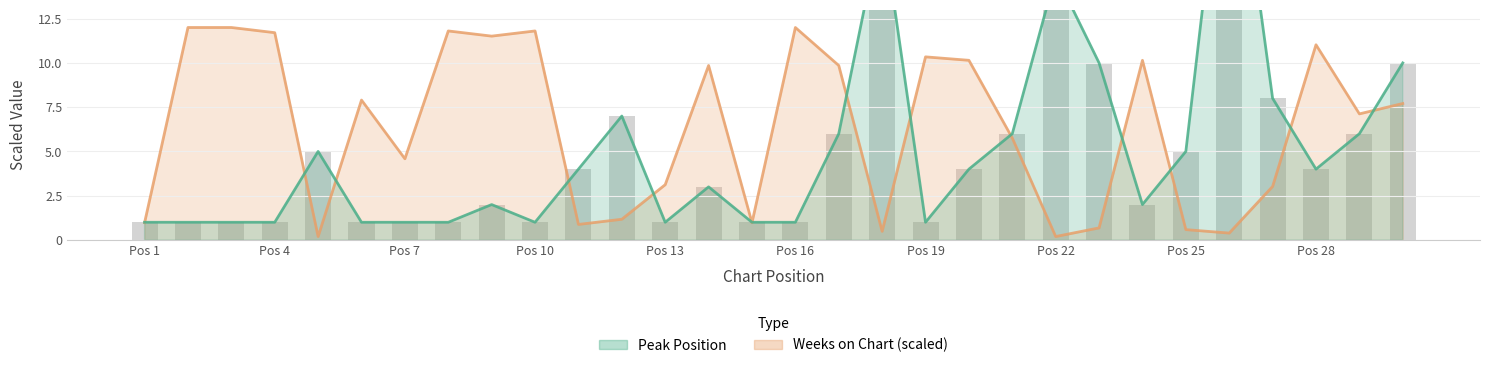

Where does the Peak Position series first go above 4?

5